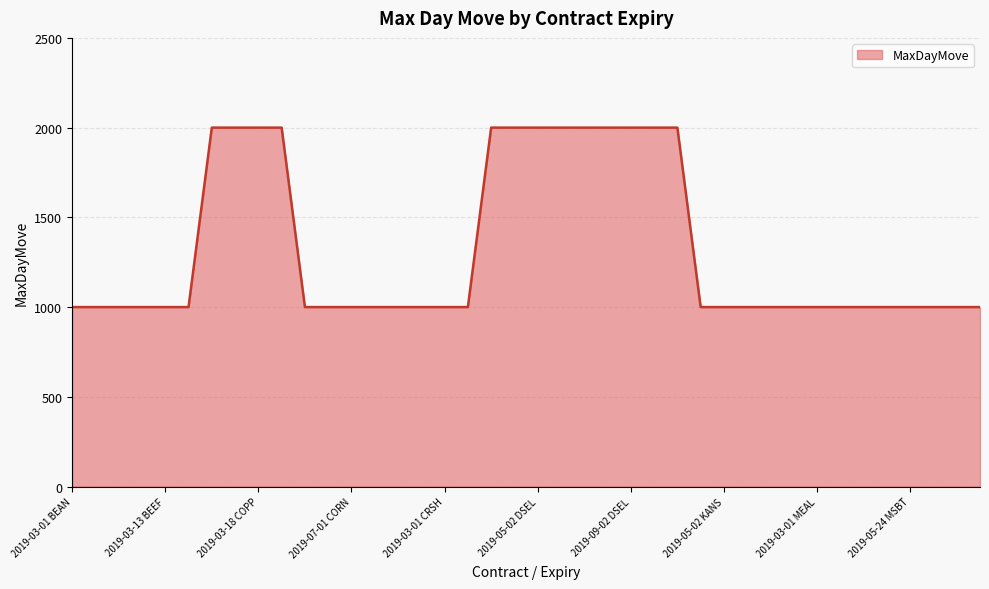

How many distinct data groups are displayed?

1